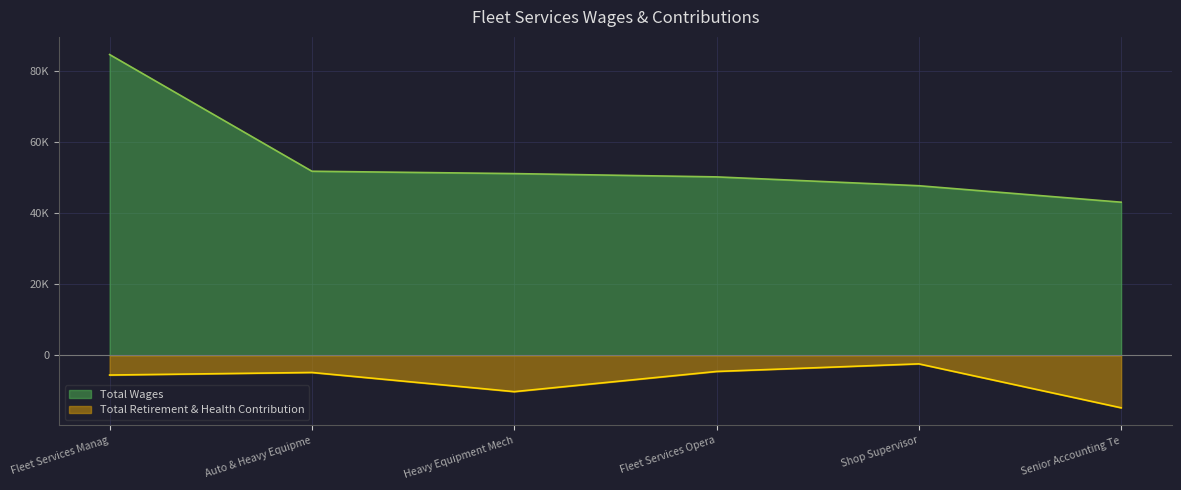

Rank the series by their average value, from highest to lowest.

Total Wages, Total Retirement & Health Contribution